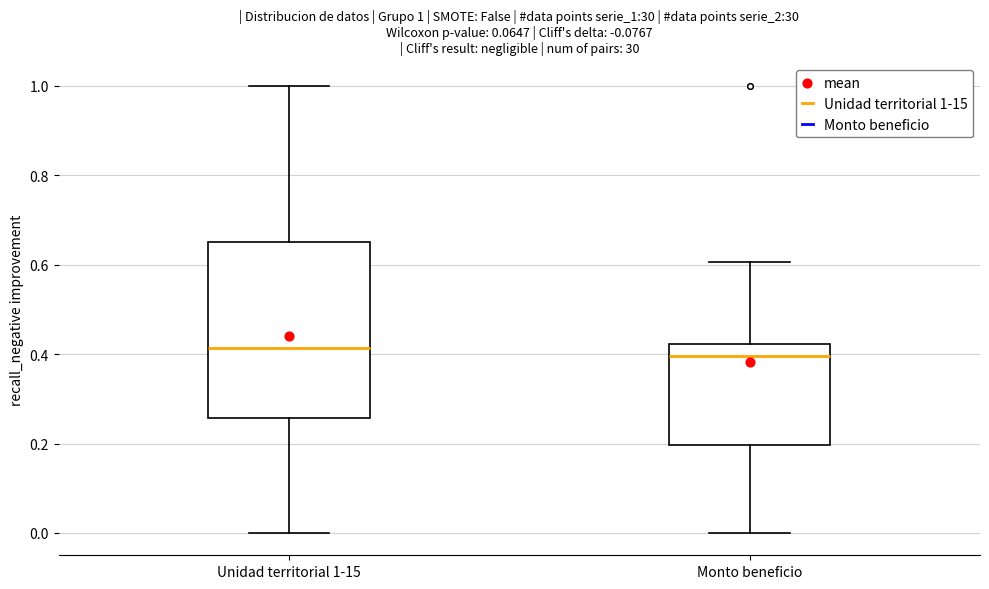

Comparing the boxes themselves (not the whiskers), which one is the tallest?

Unidad territorial 1-15